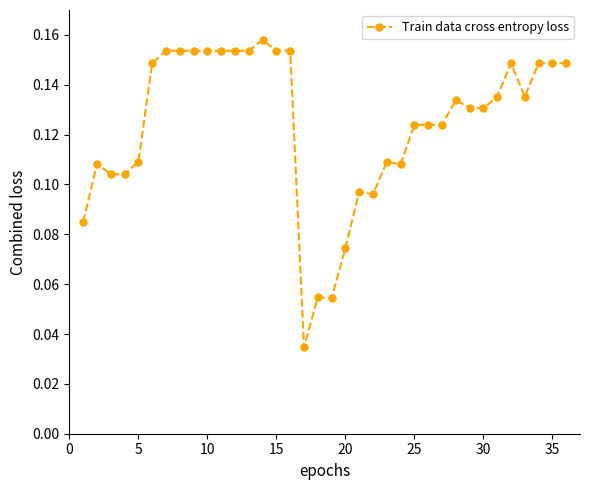

How many values are between 0 and 1?

36